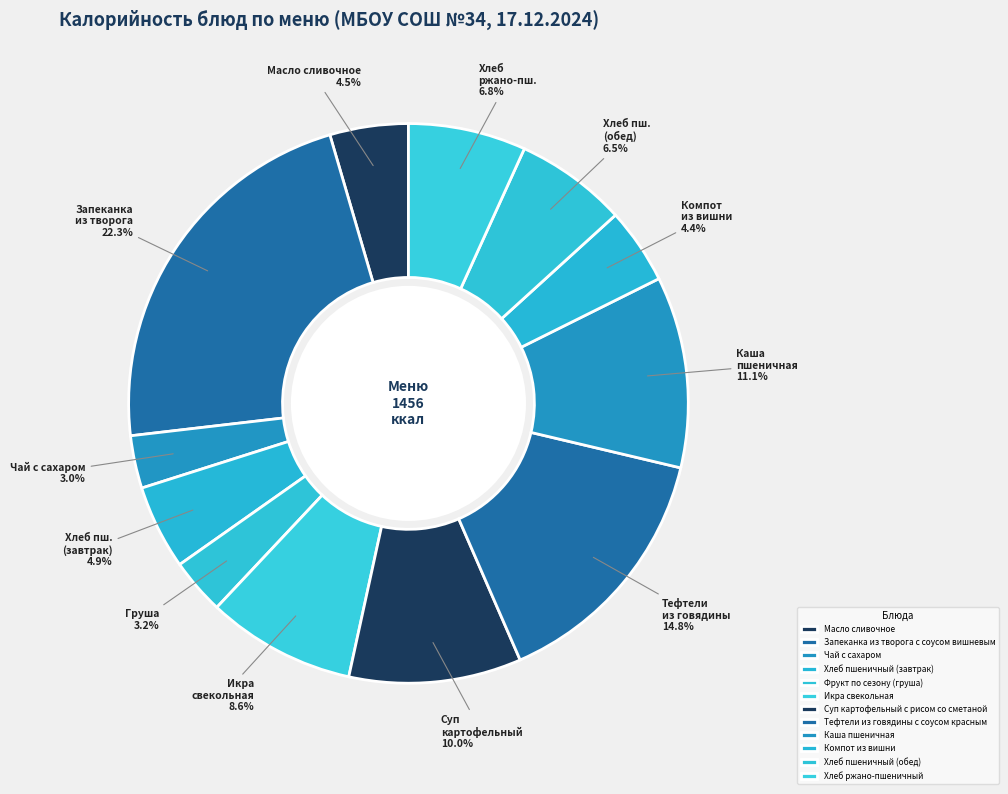

How many slices are in this pie chart?

12